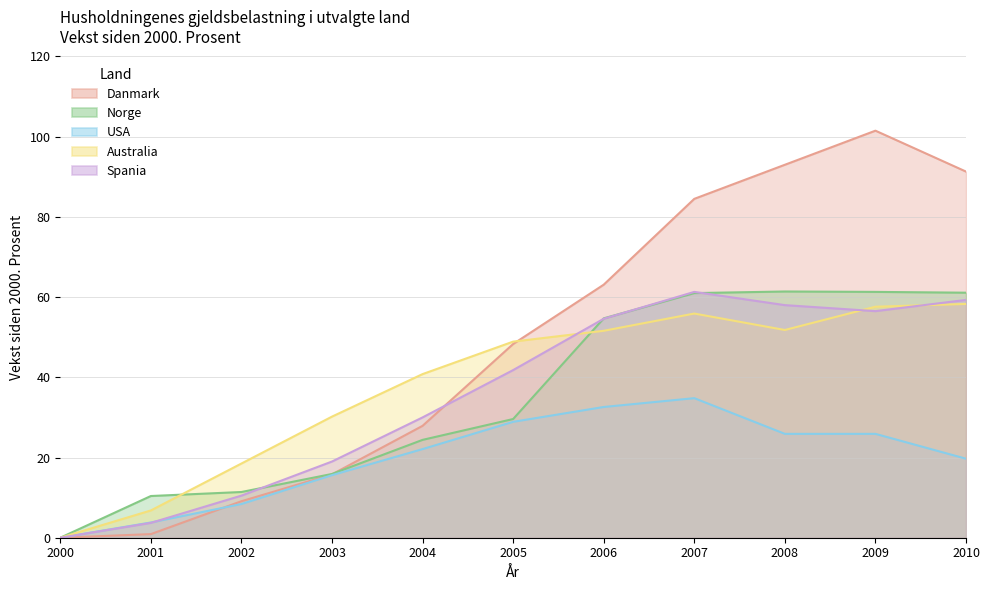

Where does the Danmark series first go above 48?

2005